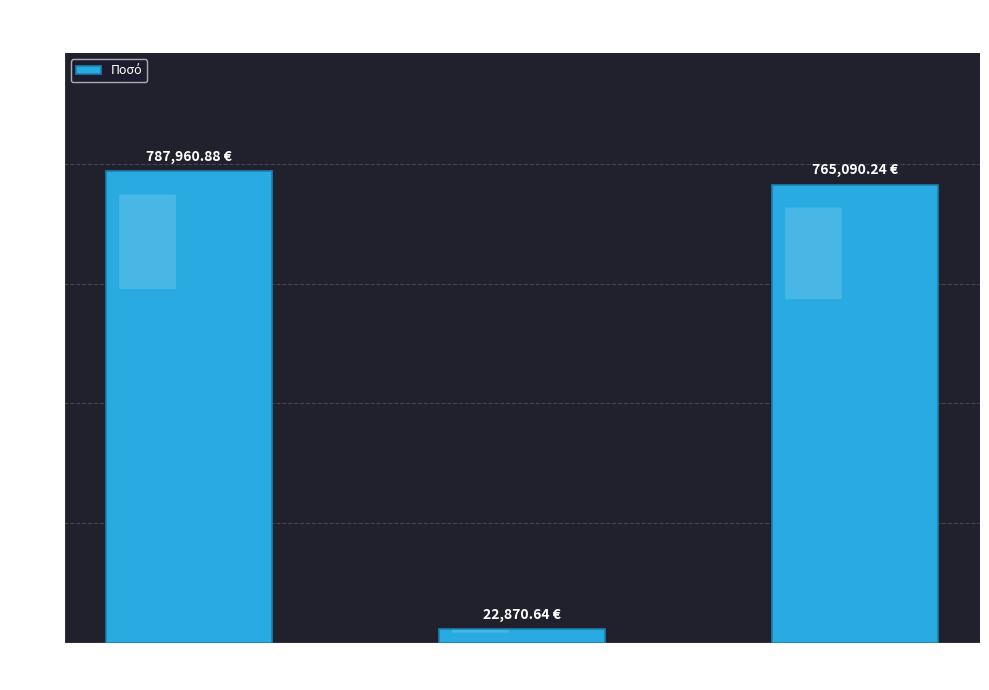

What is the sum of all values?

1575921.8